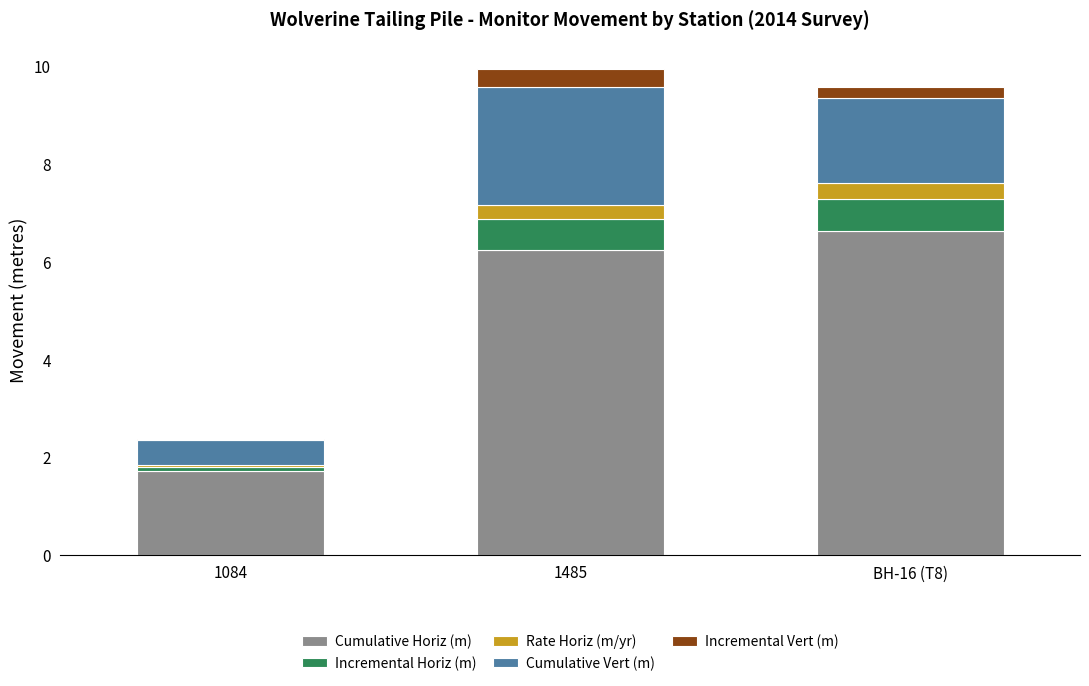

How many categories are shown in the chart?

3